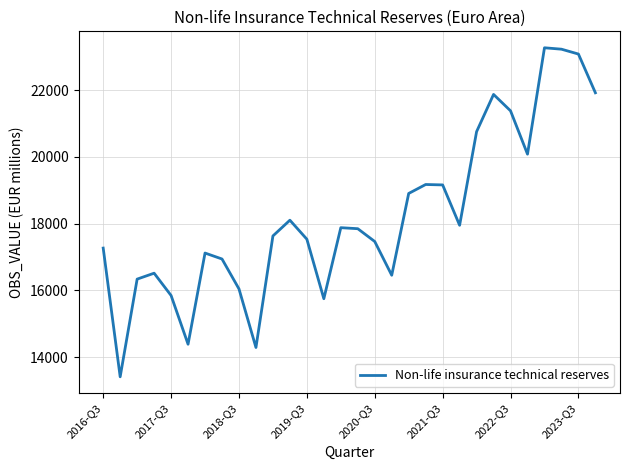

What is the smallest value displayed?

13409.6